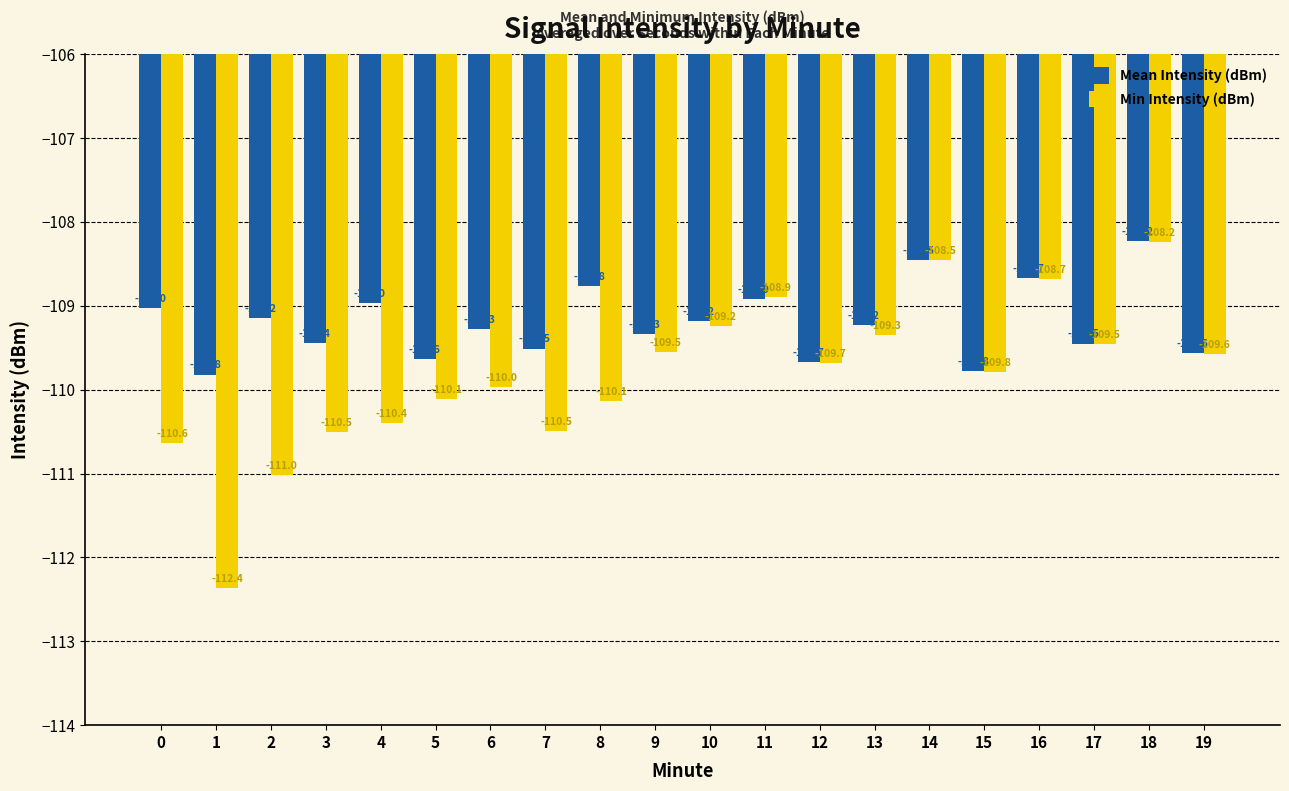

What is the difference between the Min Intensity (dBm) values at 14 and 6?

1.5